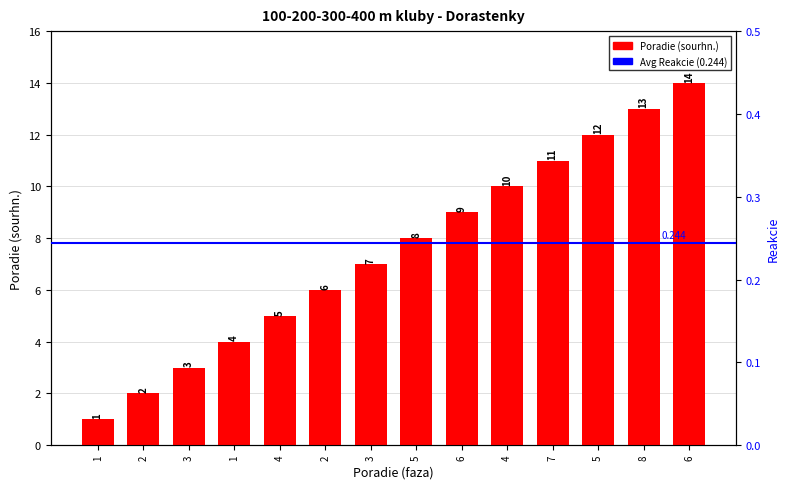

What is the sum of the values at 1 and 5?

13